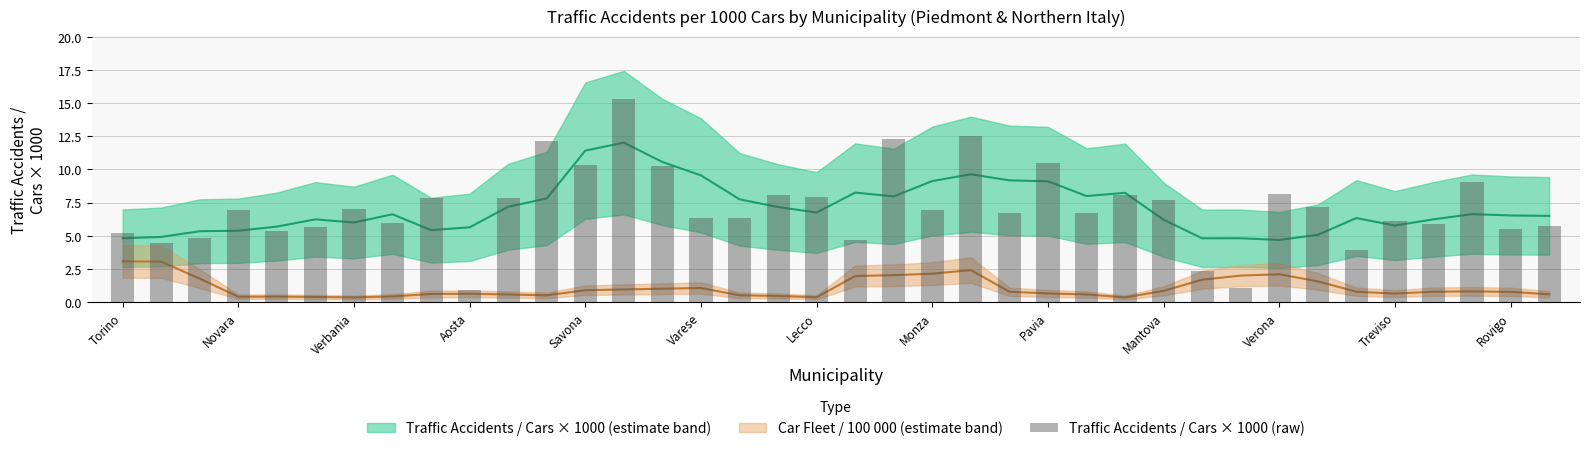

Where is the data nearest to the value 8?

Lecco